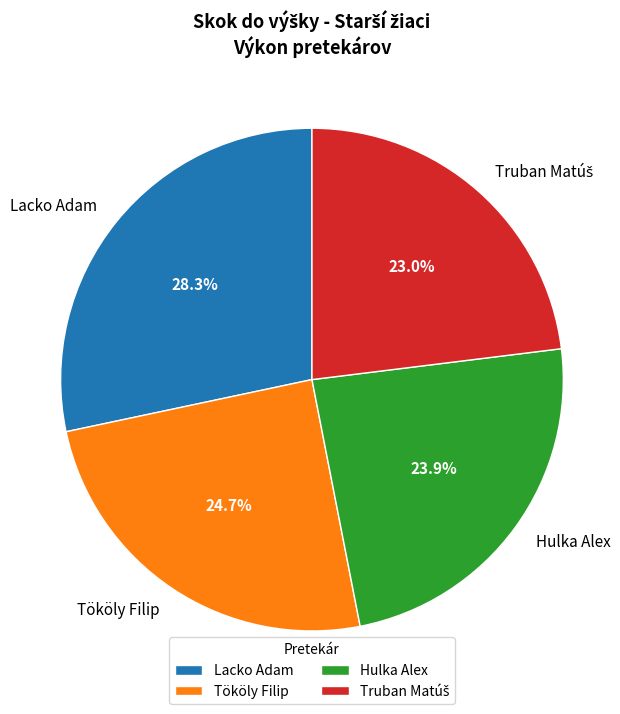

What is the ratio of the value at Hulka Alex to the value at Lacko Adam?

0.8